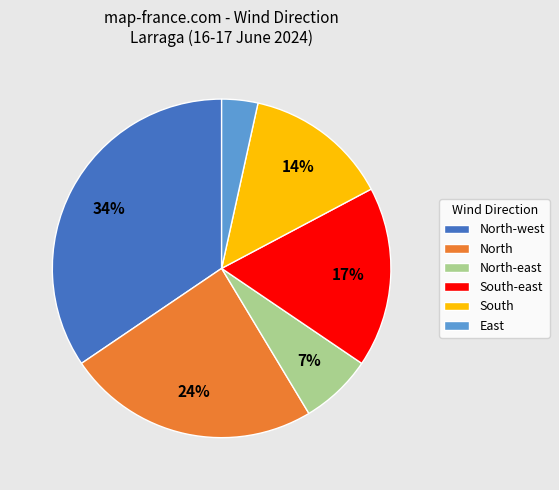

The North-west slice represents 1% of the pie. True or false?

False